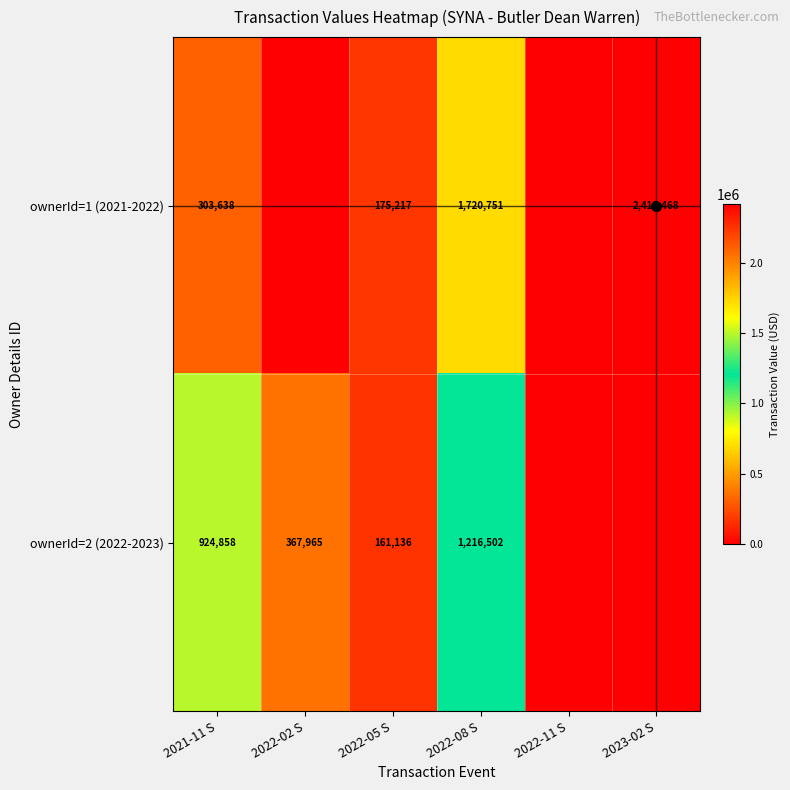

The ownerId=1 (2021-2022) series shows -1187010 at 2022-11 S. True or false?

False